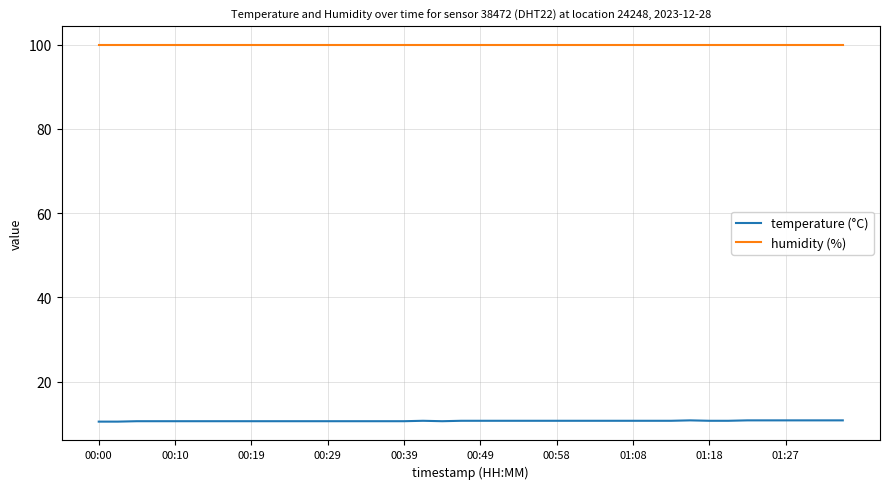

Which series has the largest total across all categories?

humidity (%)